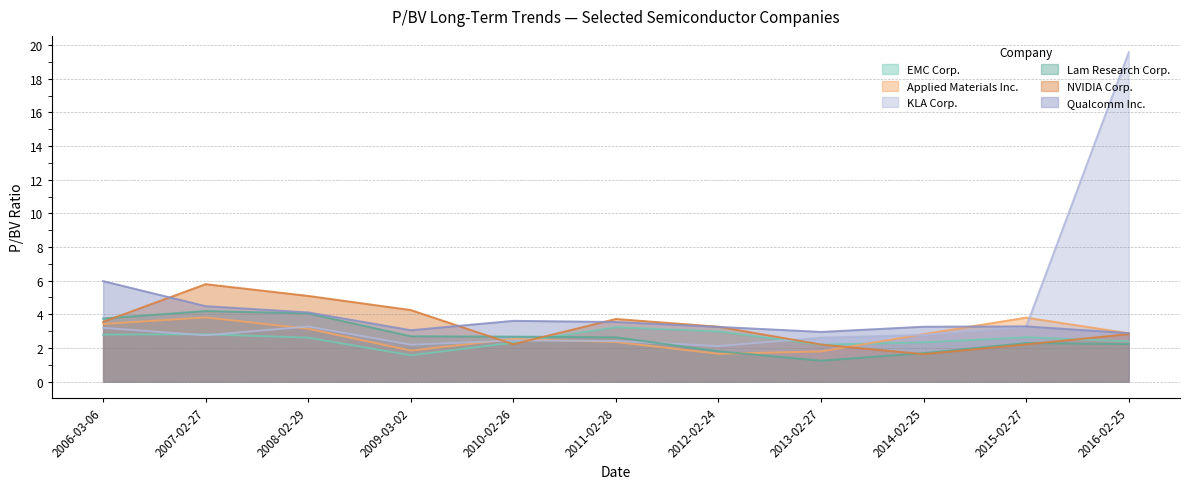

Between 2009-03-02 and 2010-02-26, which series saw the biggest shift?

NVIDIA Corp.